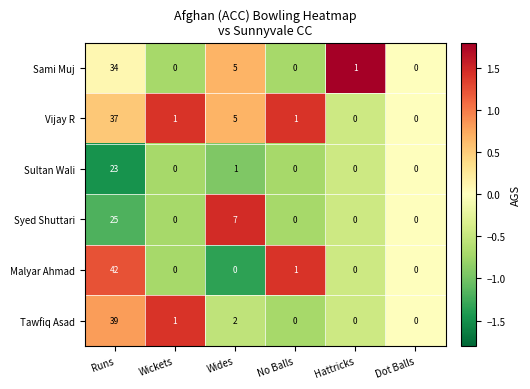

What is the difference between the second highest and second lowest values in the Sami Muj series?

5